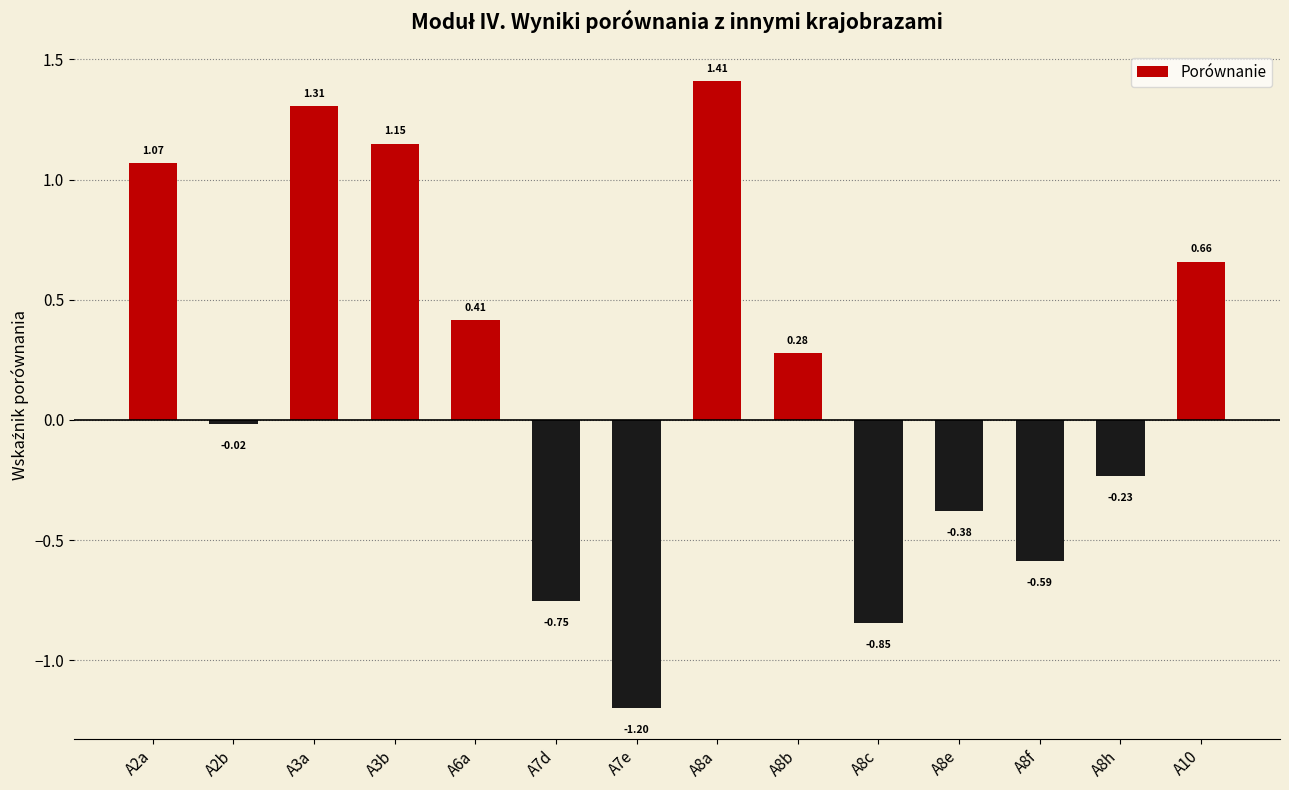

What is the change in value from A7d to A8e?

+0.4